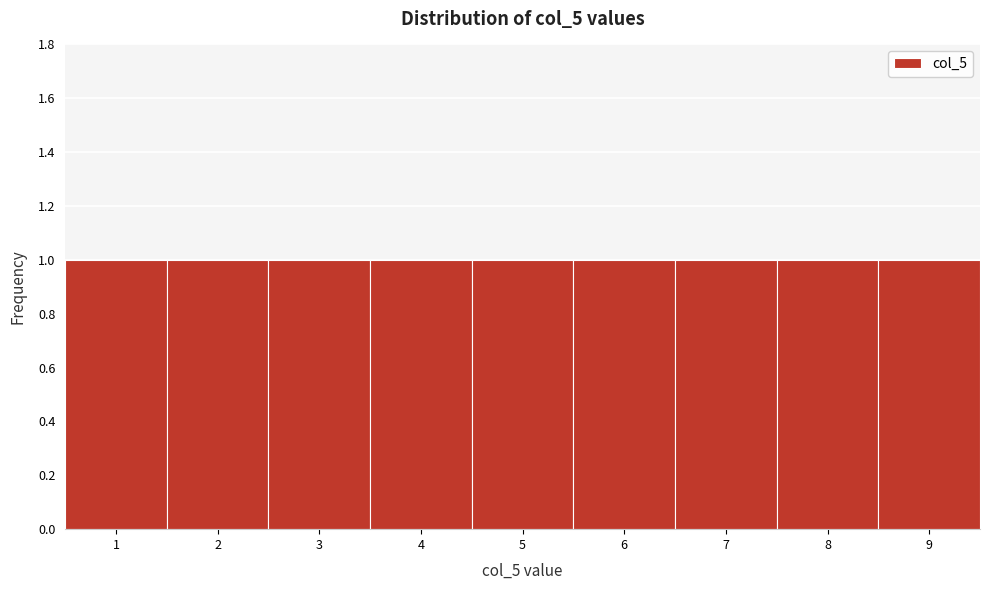

How tall is the bar that spans 1.5 to 2.5 on the x-axis? The values are not printed on the chart, so give them approximately, as read against the axis.

1